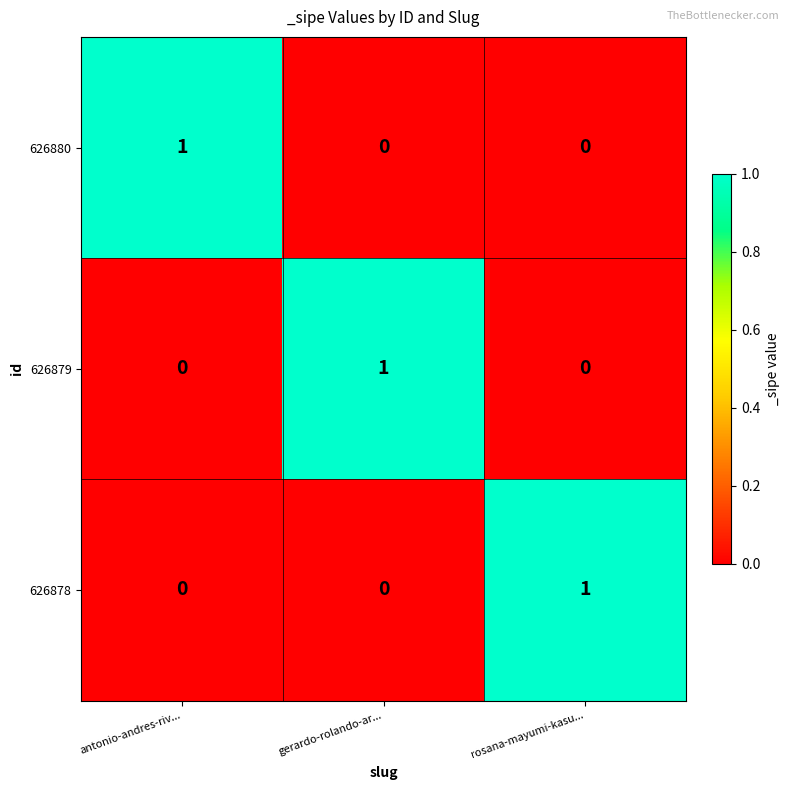

Reading right to left, extract all data points from this chart.

626880: 0	0	1
626879: 0	1	0
626878: 1	0	0